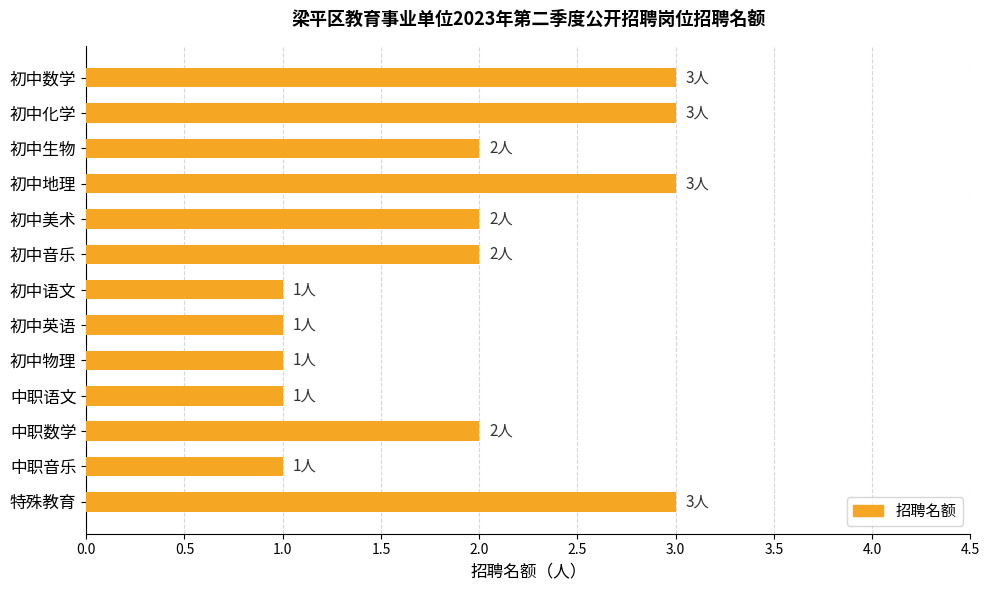

Reading top to bottom, extract all data points from this chart.

3	3	2	3	2	2	1	1	1	1	2	1	3